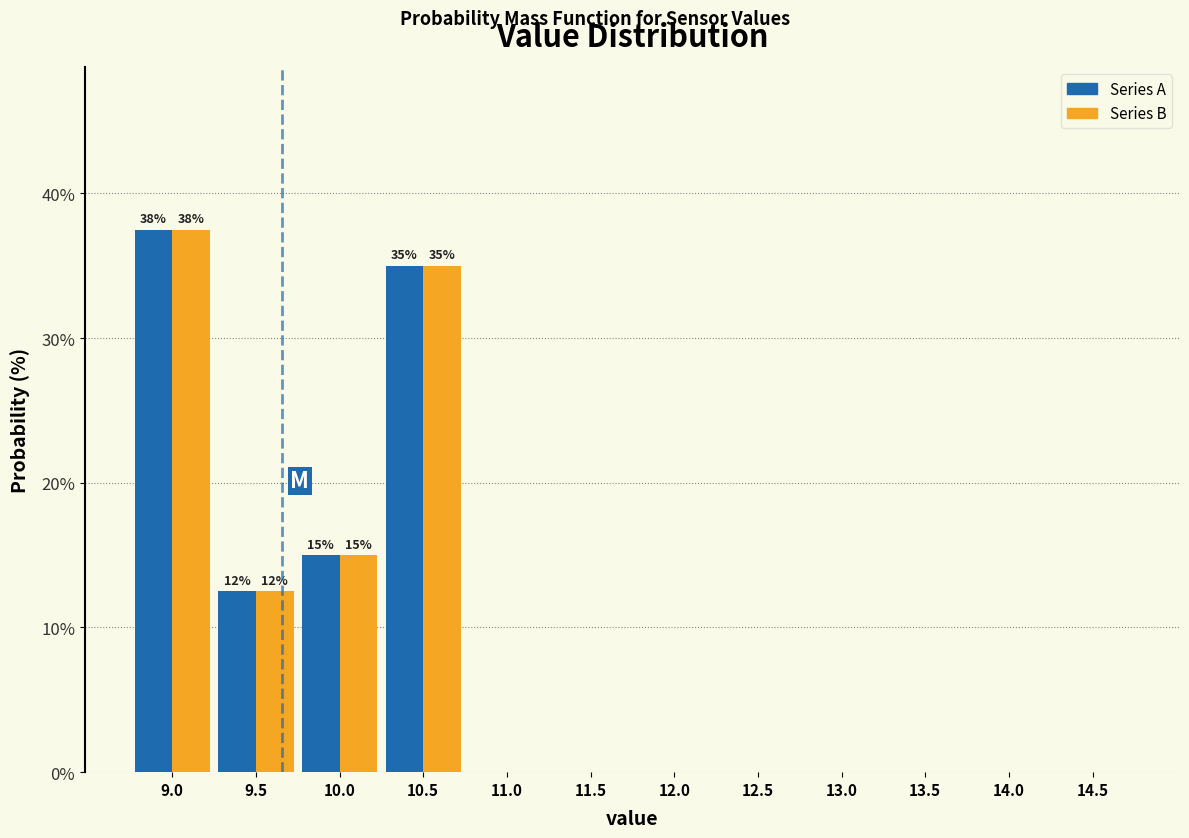

Reading right to left, list all the values displayed in this chart.

Series A: 14.5=0.0	14.0=0.0	13.5=0.0	13.0=0.0	12.5=0.0	12.0=0.0	11.5=0.0	11.0=0.0	10.5=35.0	10.0=15.0	9.5=12.5	9.0=37.5
Series B: 14.5=0.0	14.0=0.0	13.5=0.0	13.0=0.0	12.5=0.0	12.0=0.0	11.5=0.0	11.0=0.0	10.5=35.0	10.0=15.0	9.5=12.5	9.0=37.5